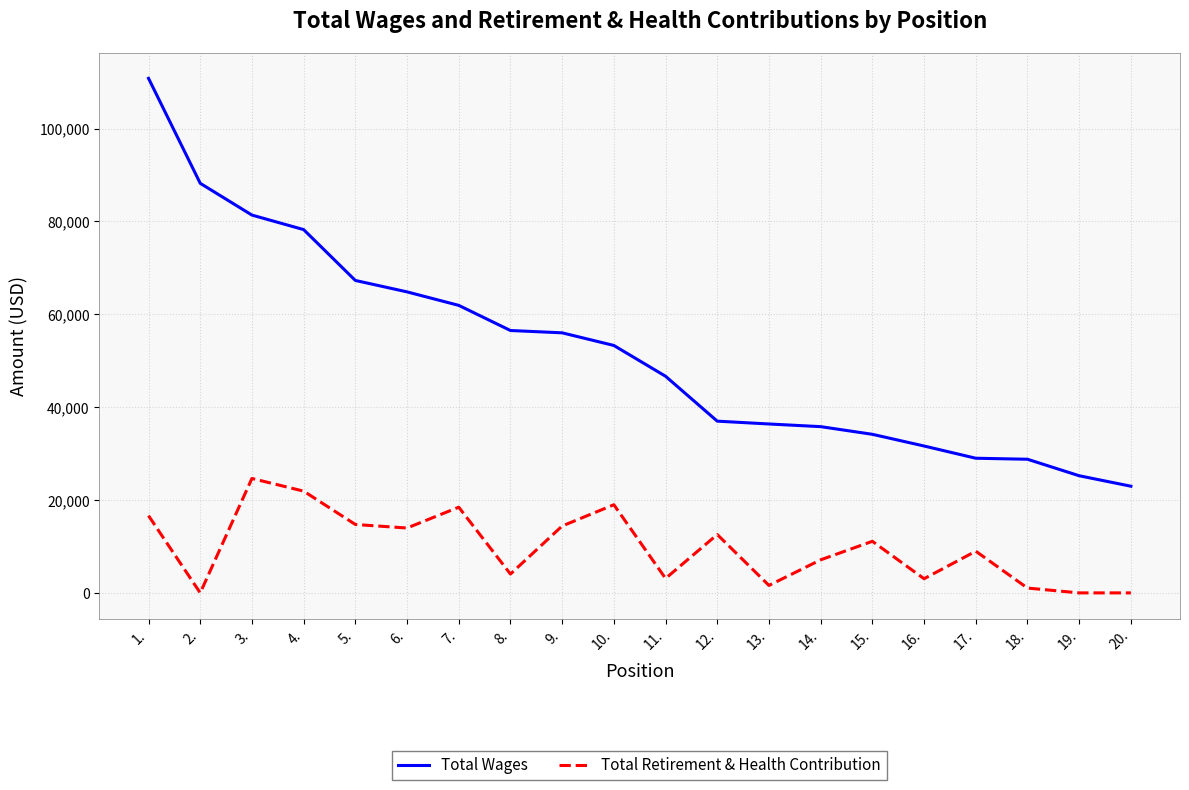

True or false: Total Wages and Total Retirement & Health Contribution intersect in this chart.

False